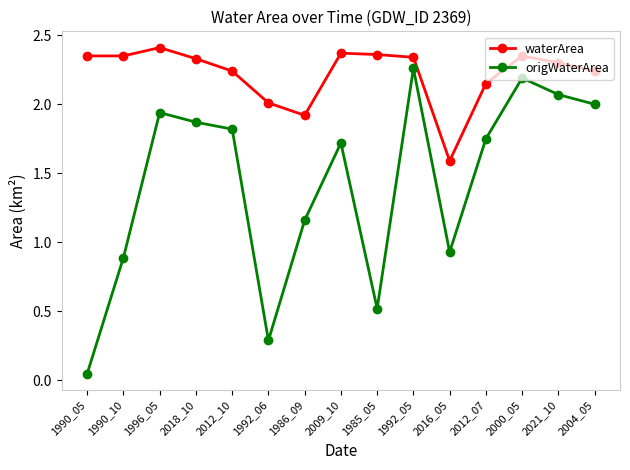

At which label is waterArea closest to 2?

1992_06